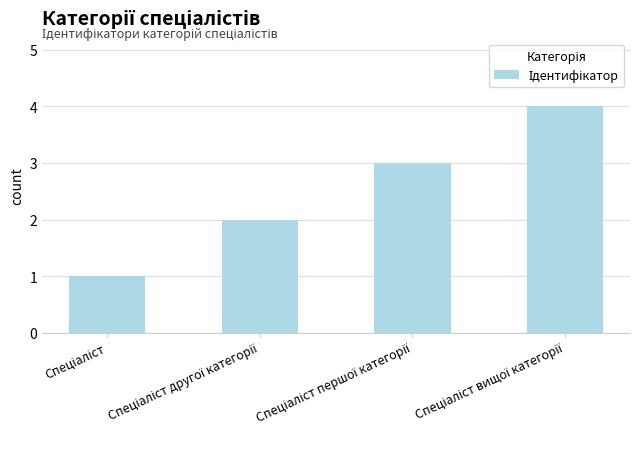

What is the difference between the maximum and minimum values?

3